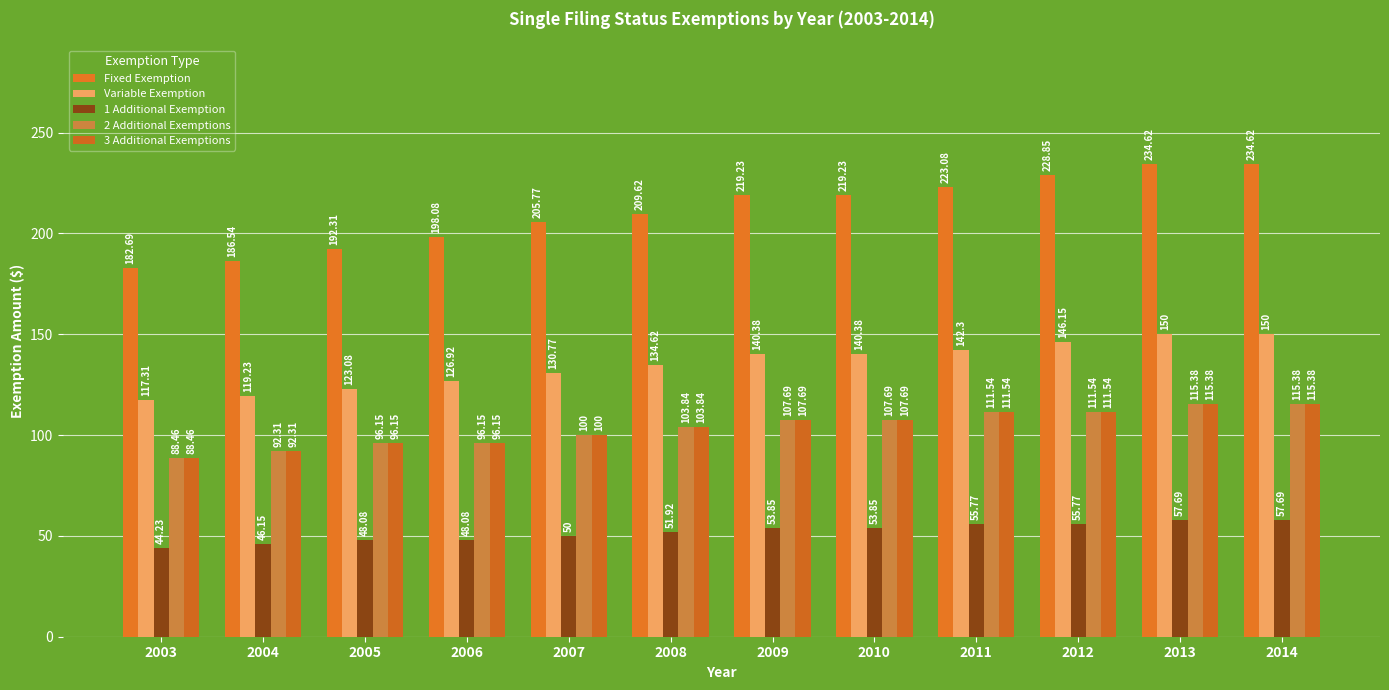

What are all the series names shown in the legend?

Fixed Exemption, Variable Exemption, 1 Additional Exemption, 2 Additional Exemptions, 3 Additional Exemptions